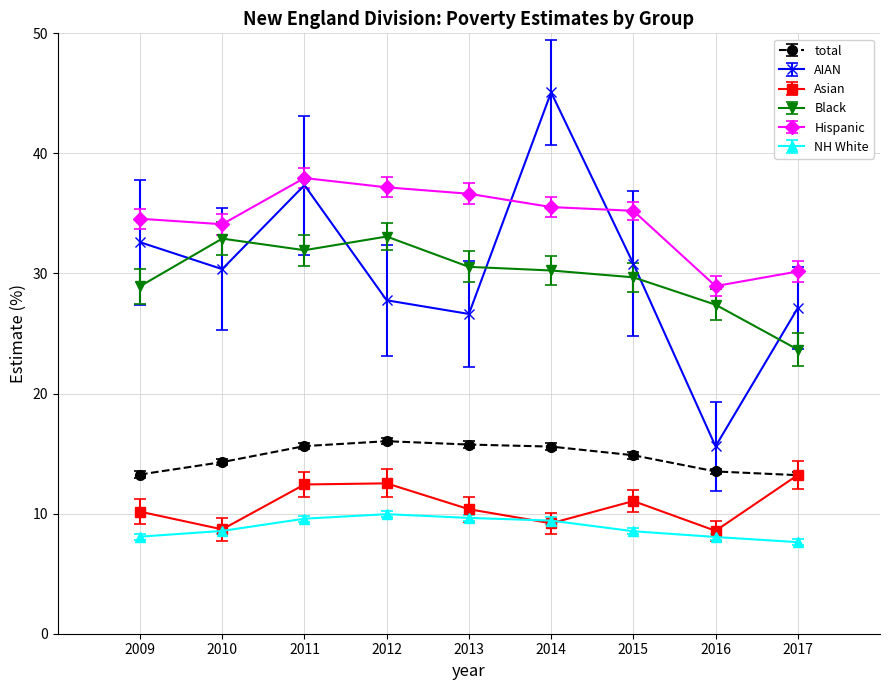

List the series in order of their peak value, highest first.

AIAN, Hispanic, Black, total, Asian, NH White